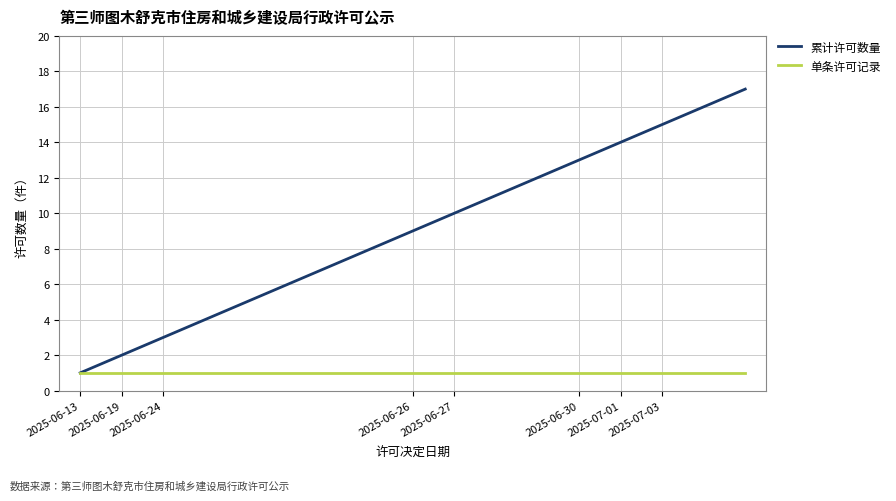

Which series has the largest range (max minus min)?

累计许可数量